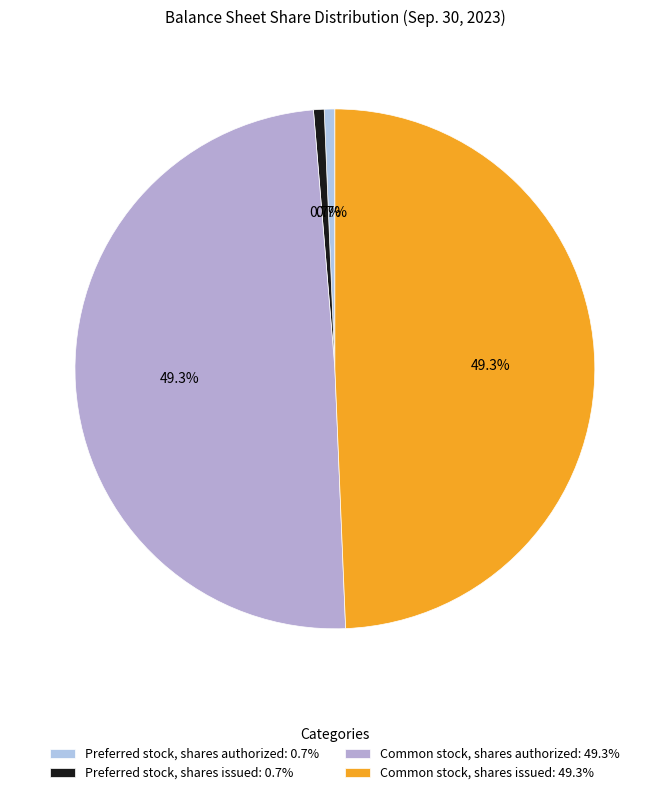

Which slice is the largest?

Common stock, shares authorized